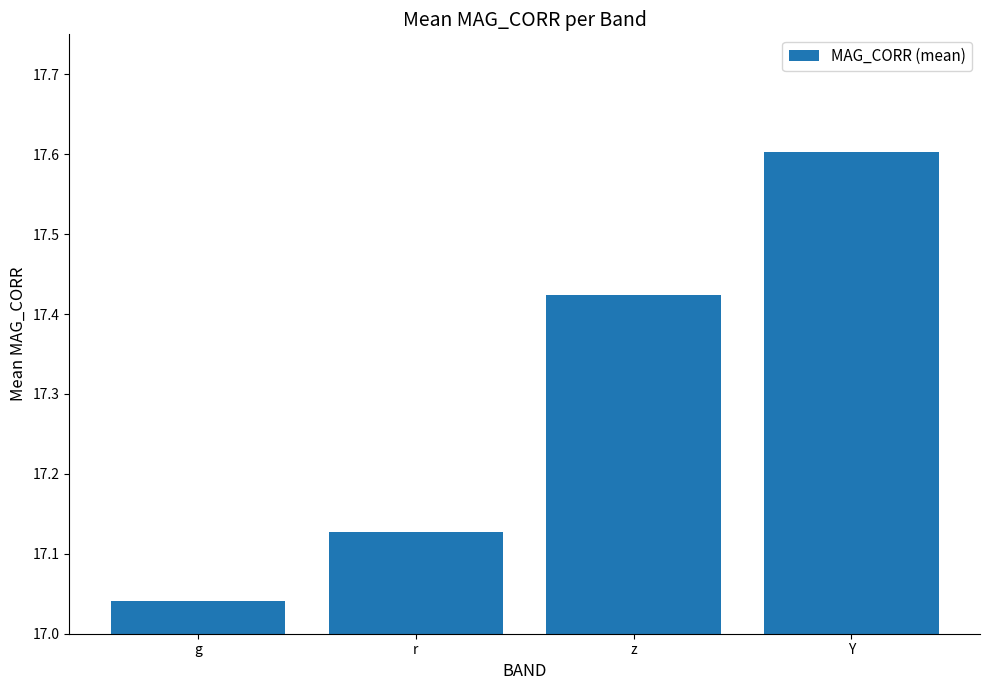

What is the difference between the maximum and minimum values?

0.6